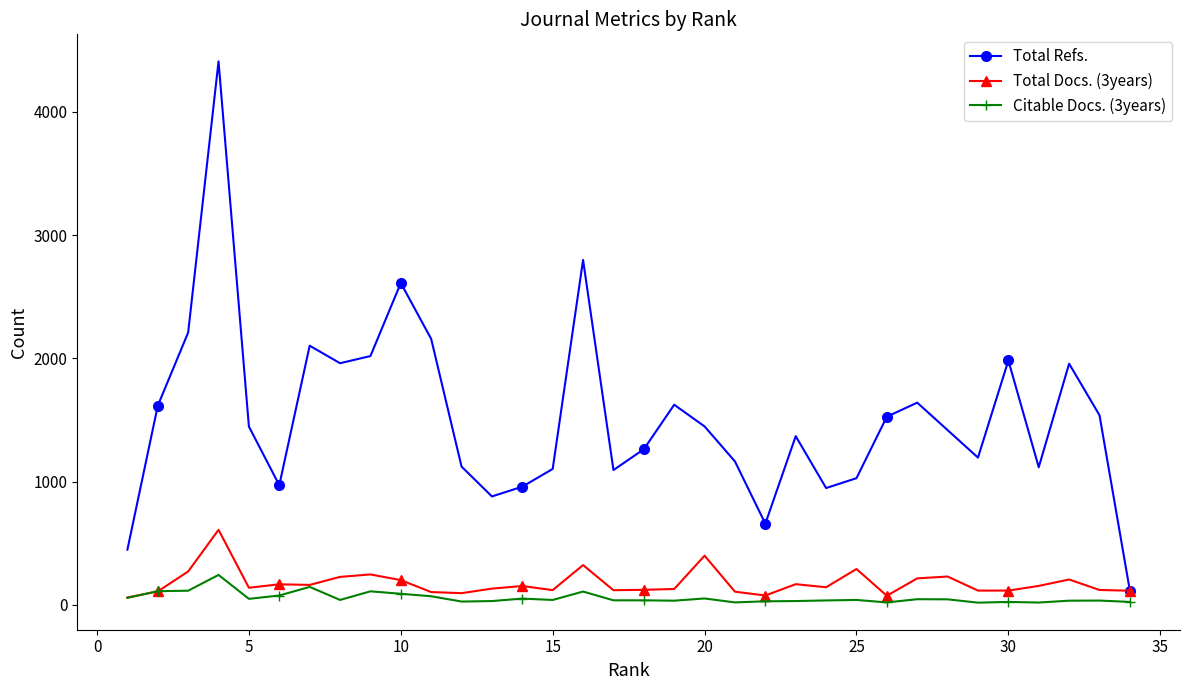

What is the difference between the highest and lowest values at 15?

1063